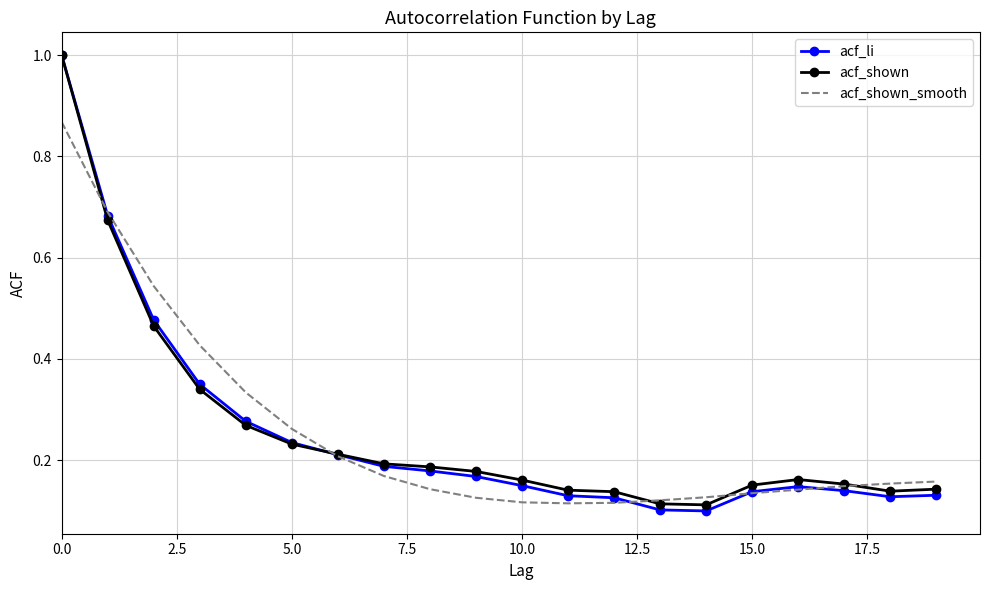

Which series has the largest range (max minus min)?

acf_li